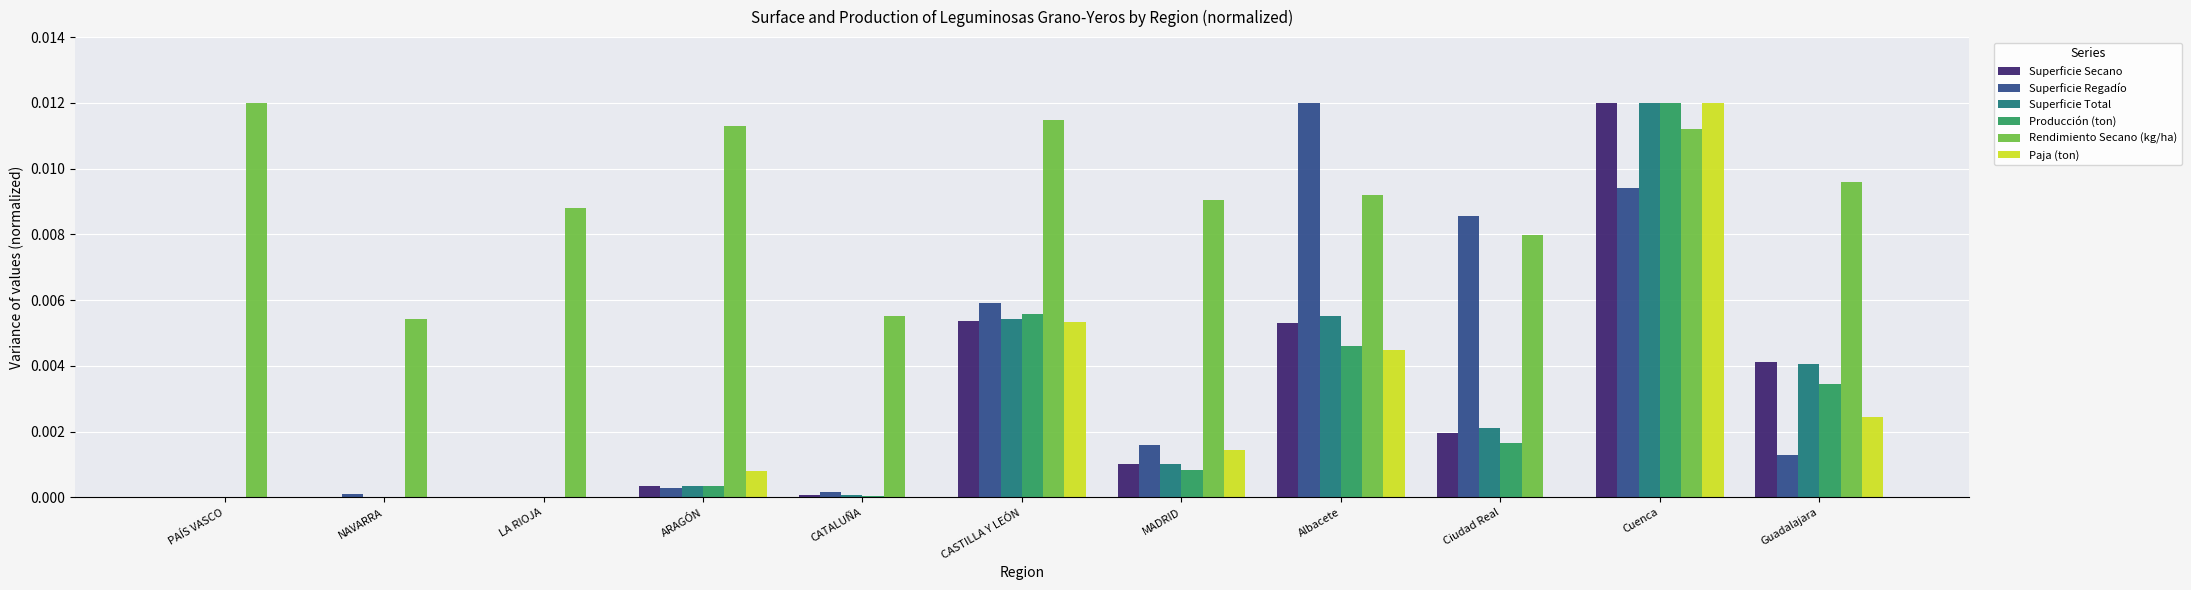

Which series has the largest total across all categories?

Rendimiento Secano (kg/ha)